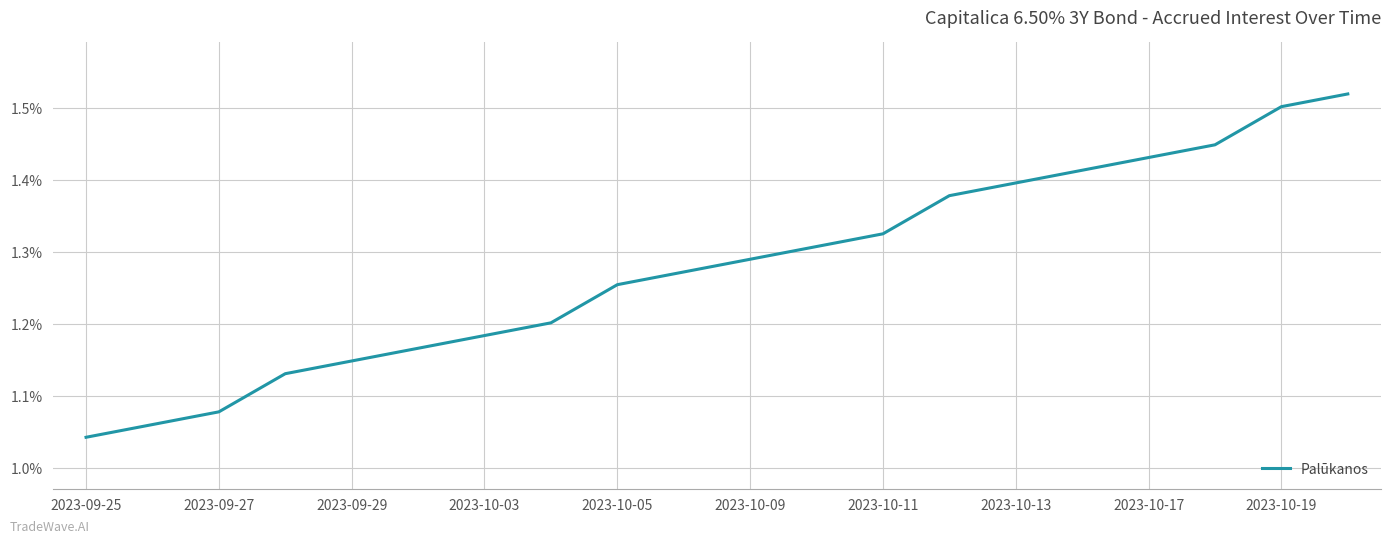

What is the difference between the maximum and minimum values?

0.5